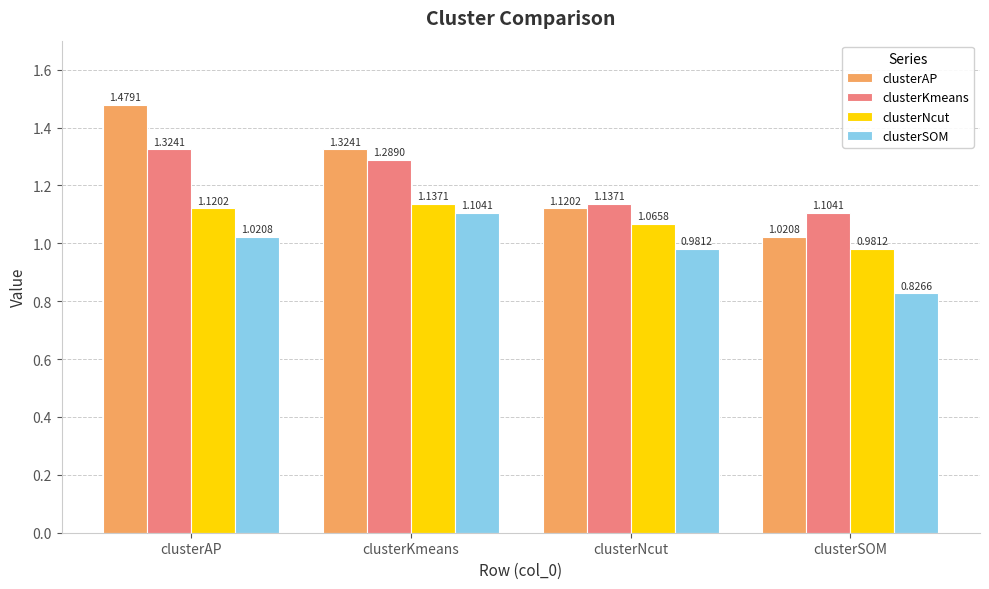

Which series changed the most between clusterAP and clusterNcut?

clusterAP